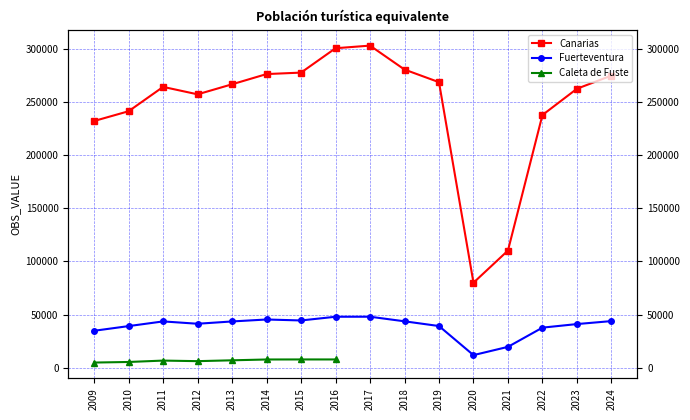

What is the difference between the maximum and minimum values in the Fuerteventura series?

36090.1